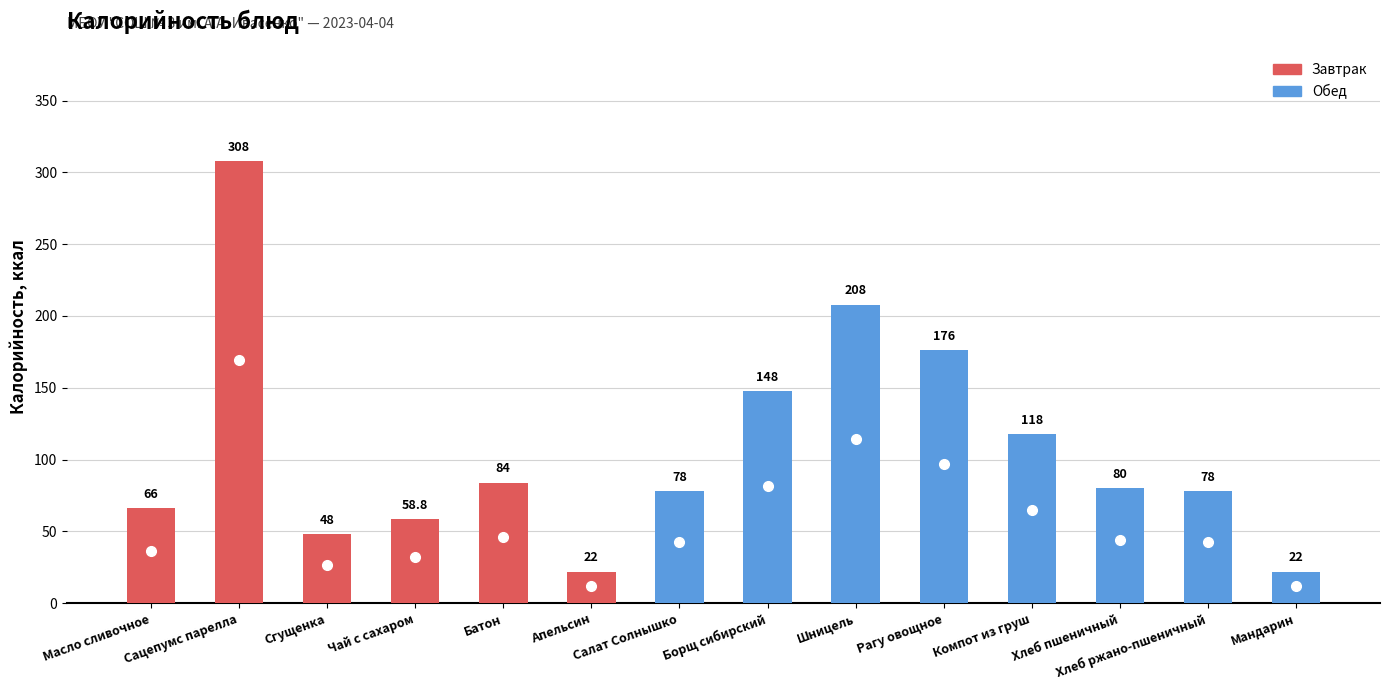

Where does the data first go above 80?

Сацепумс парелла